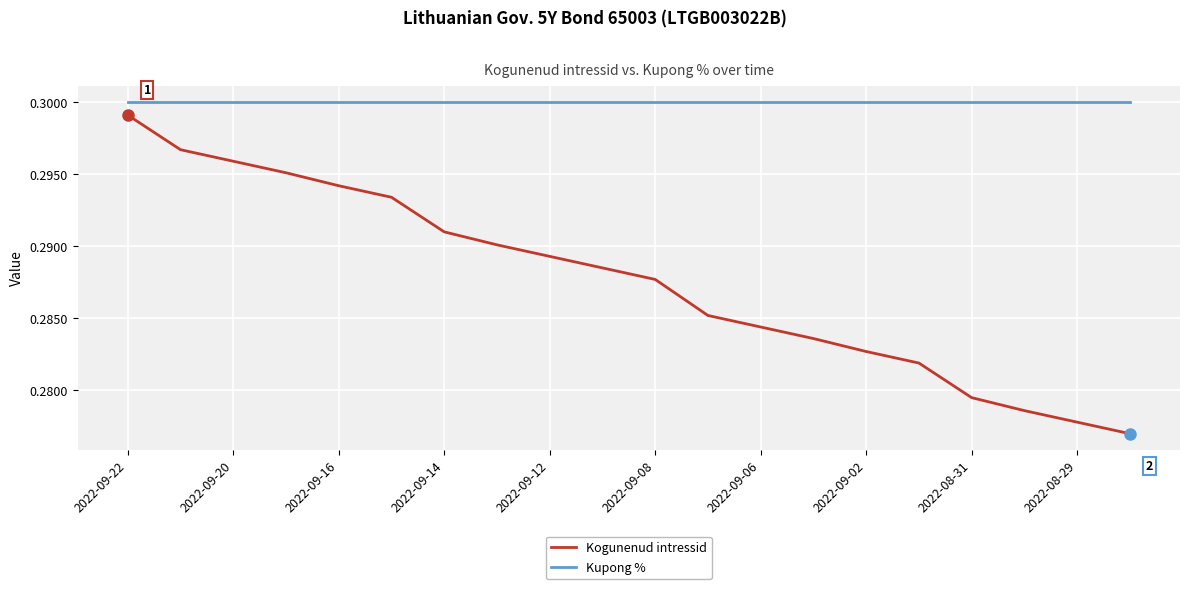

Which series has the largest total across all categories?

Kupong %